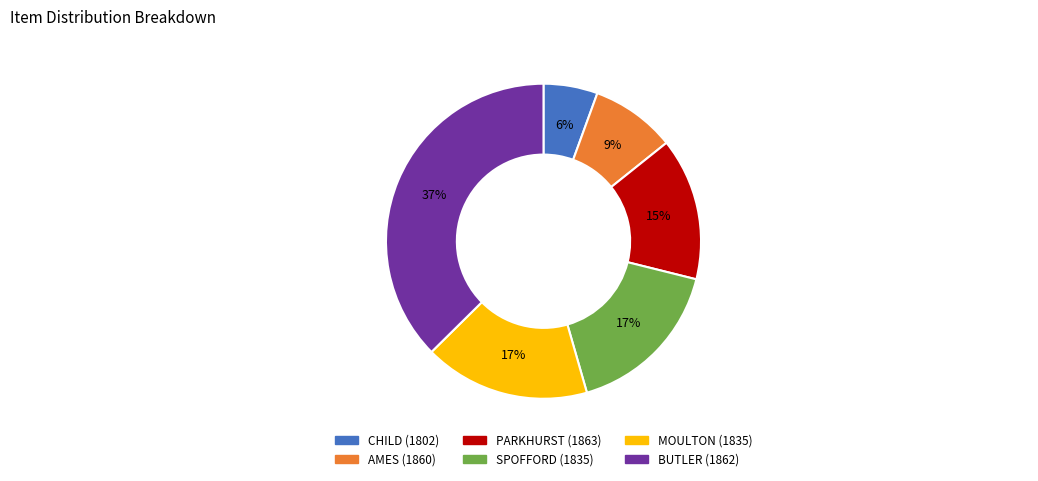

How many slices are in this pie chart?

6